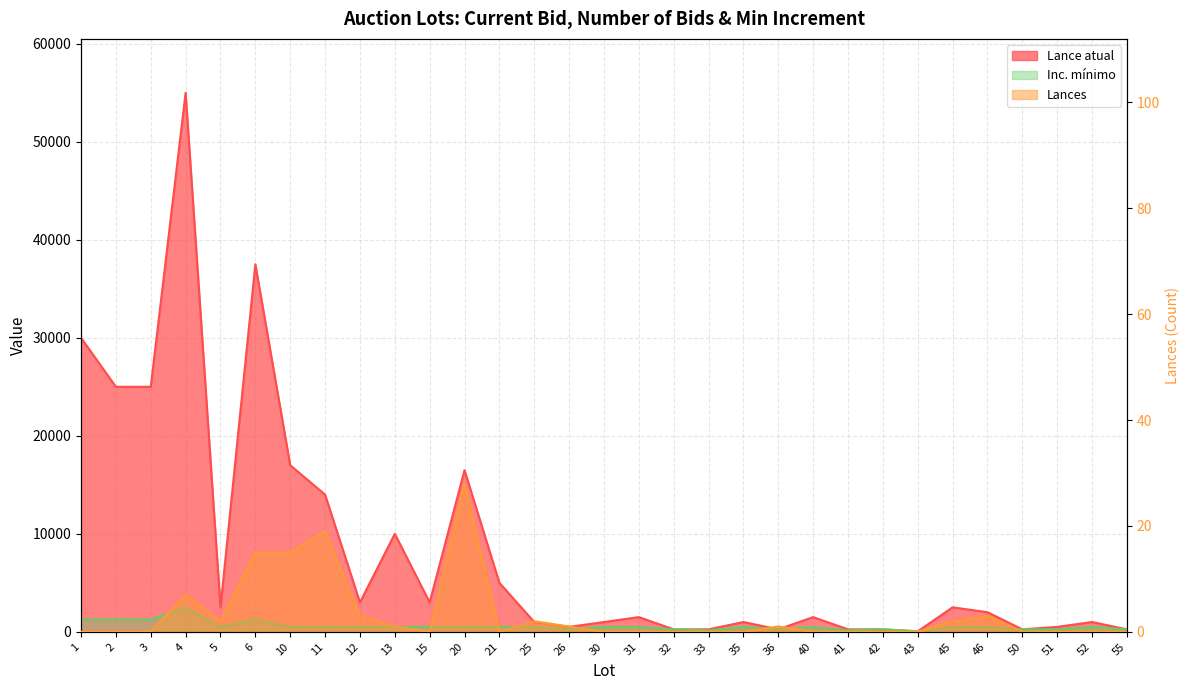

What are all the series names shown in the legend?

Lance atual, Lances, Inc. mínimo